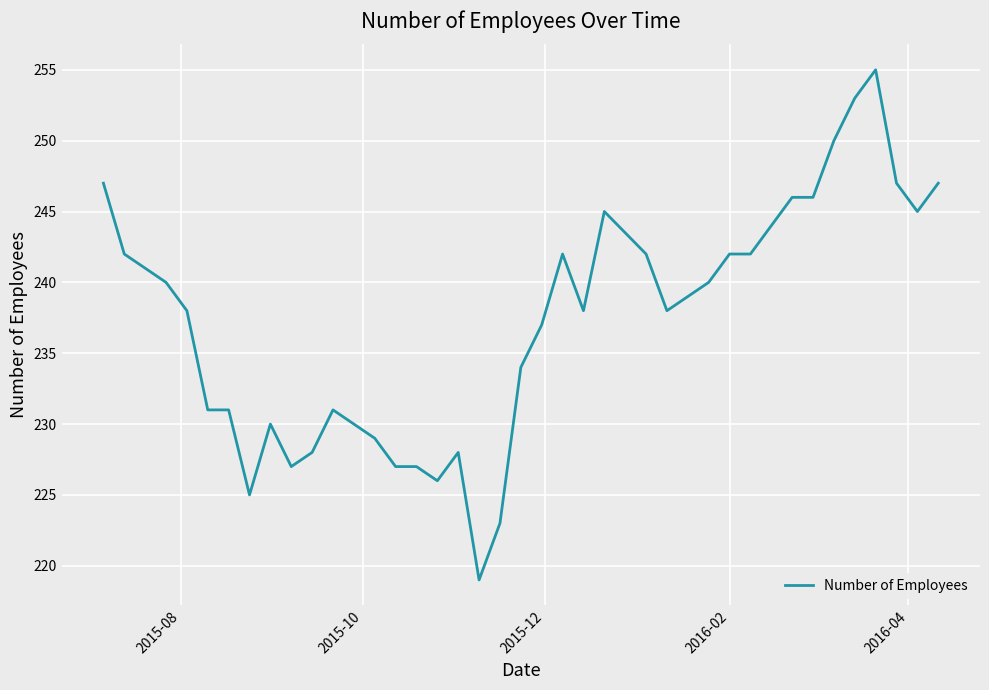

What is the smallest value displayed?

219